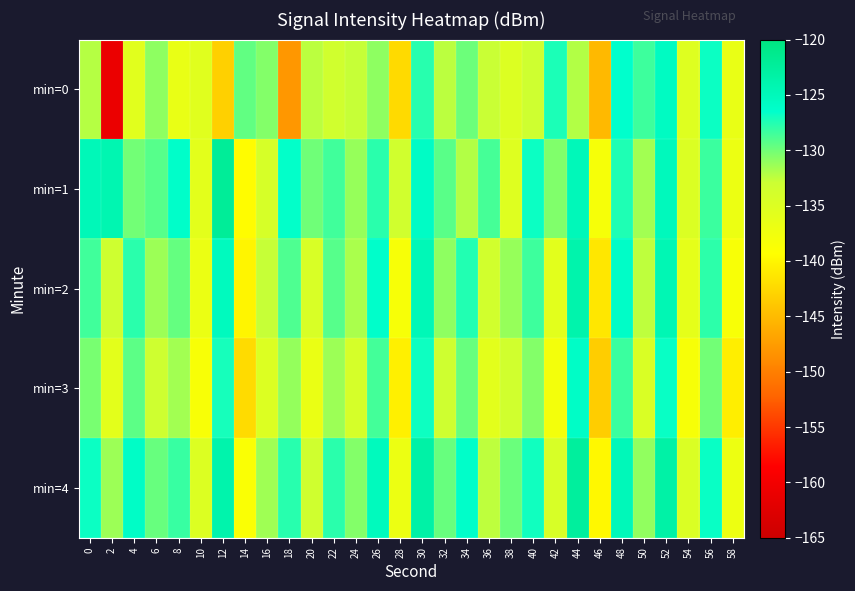

Which series changed the most between 10 and 16?

min=0